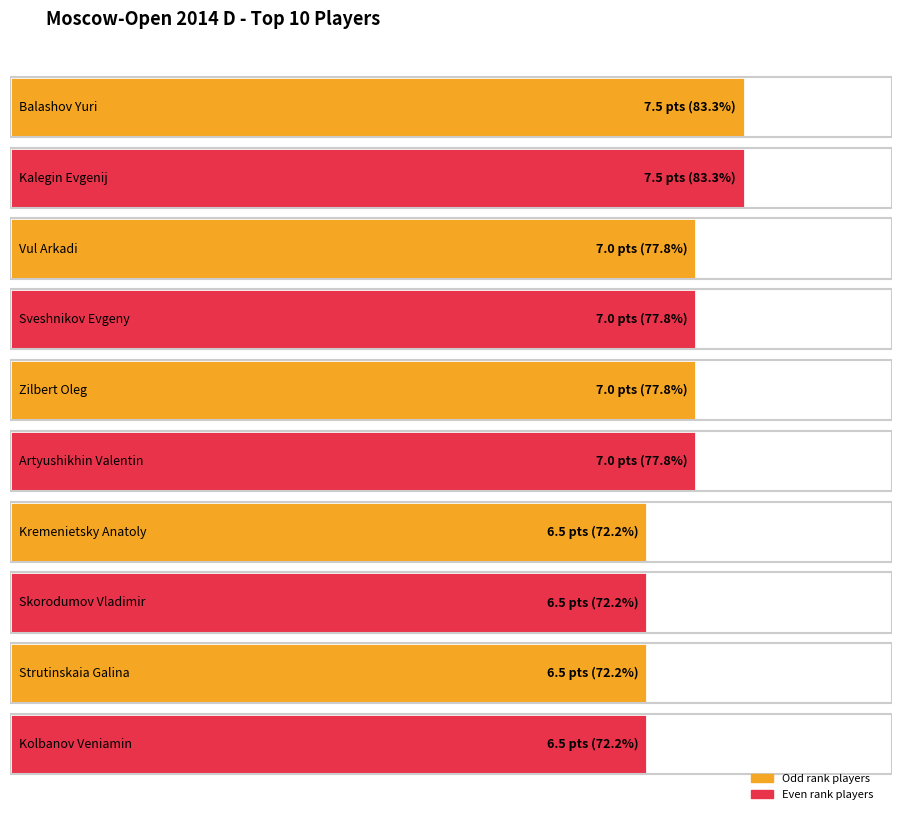

List the labels in order of Points value, smallest first.

Kremenietsky Anatoly, Skorodumov Vladimir, Strutinskaia Galina, Kolbanov Veniamin, Vul Arkadi, Sveshnikov Evgeny, Zilbert Oleg, Artyushikhin Valentin, Balashov Yuri, Kalegin Evgenij